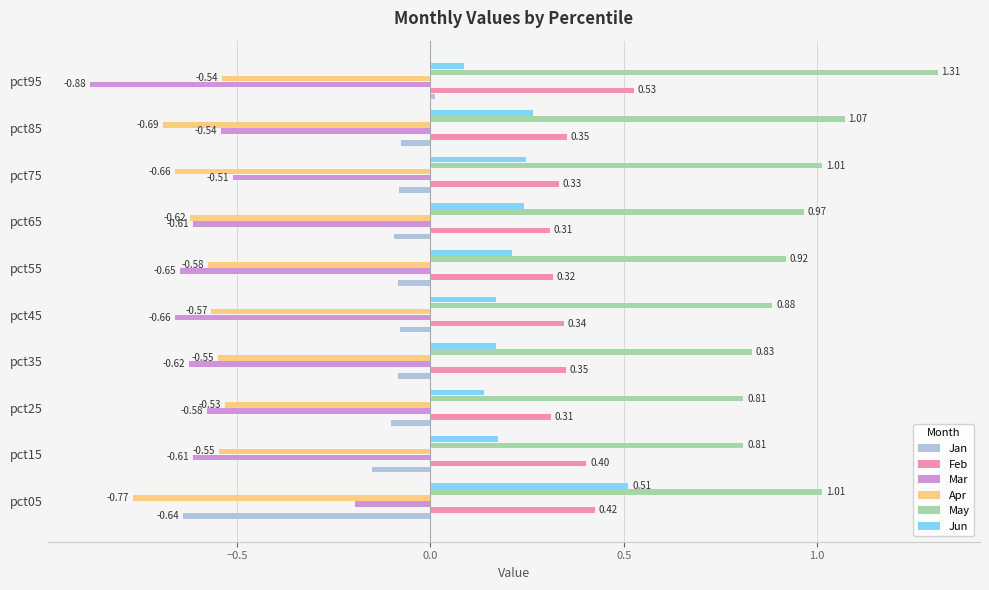

What is the difference between the maximum and minimum values in the Mar series?

0.7